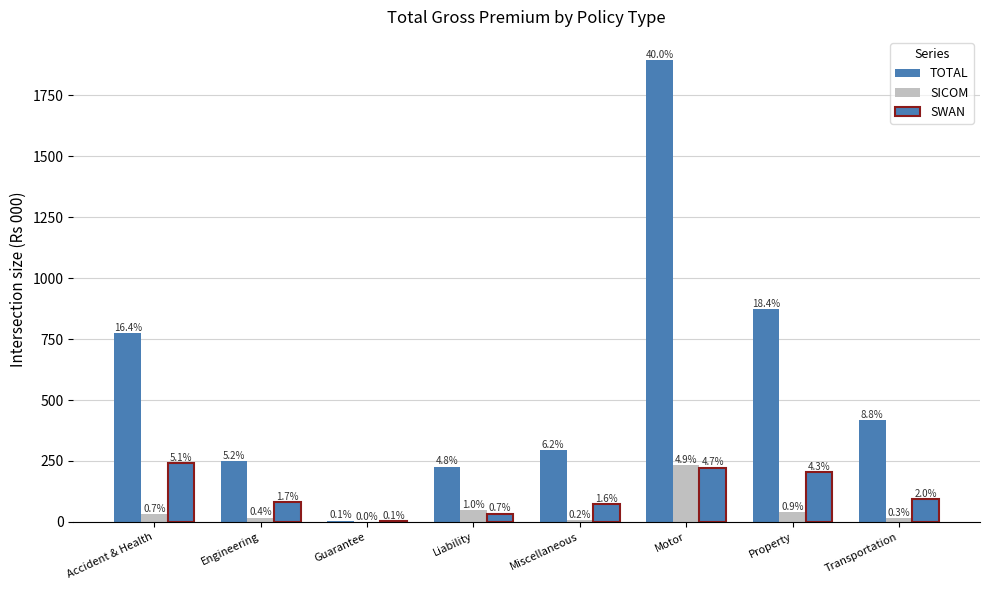

Between Guarantee and Property, which is larger?

Property